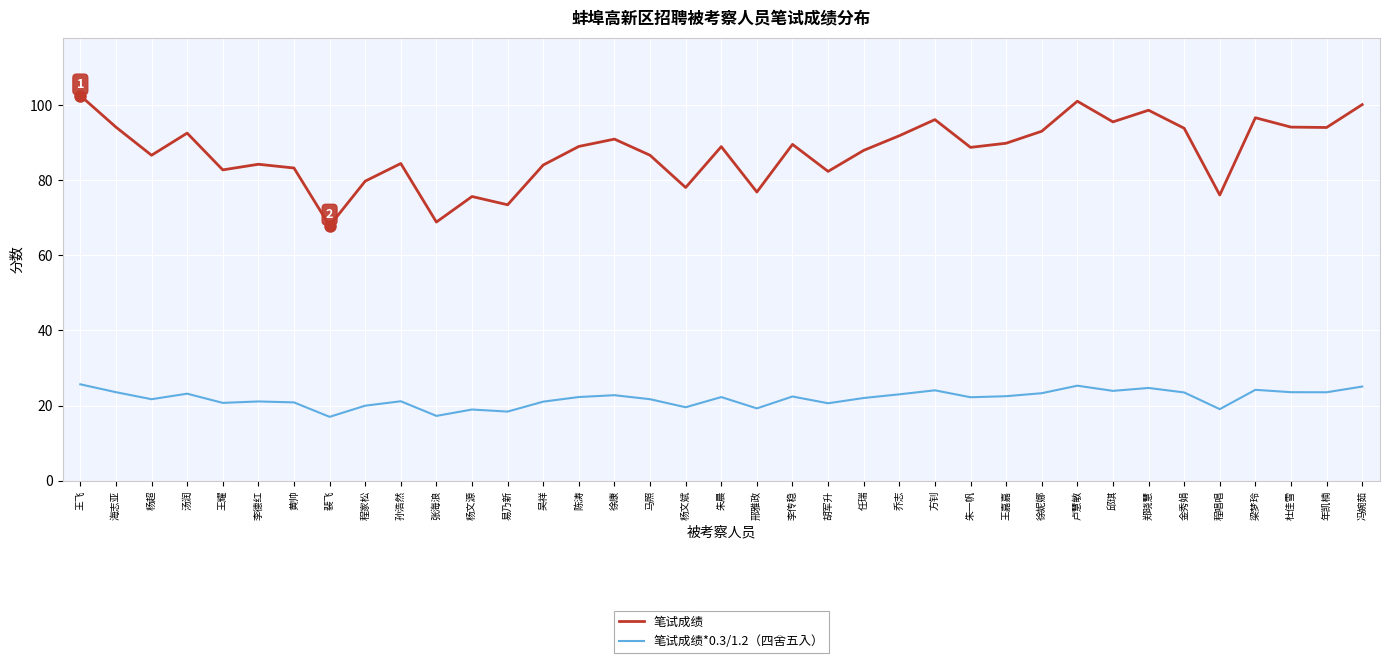

True or false: 笔试成绩 and 笔试成绩*0.3/1.2（四舍五入） intersect in this chart.

False